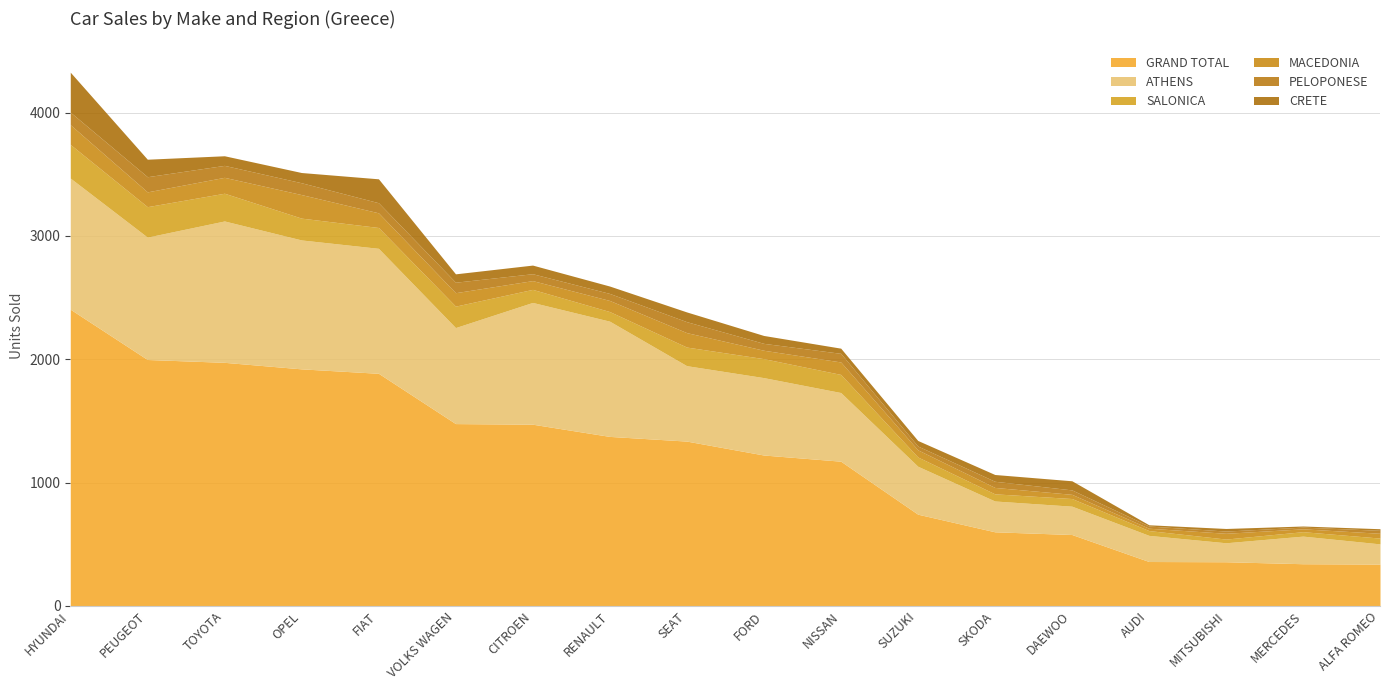

Rank the series by their maximum value, from lowest to highest.

PELOPONESE, MACEDONIA, SALONICA, CRETE, ATHENS, GRAND TOTAL